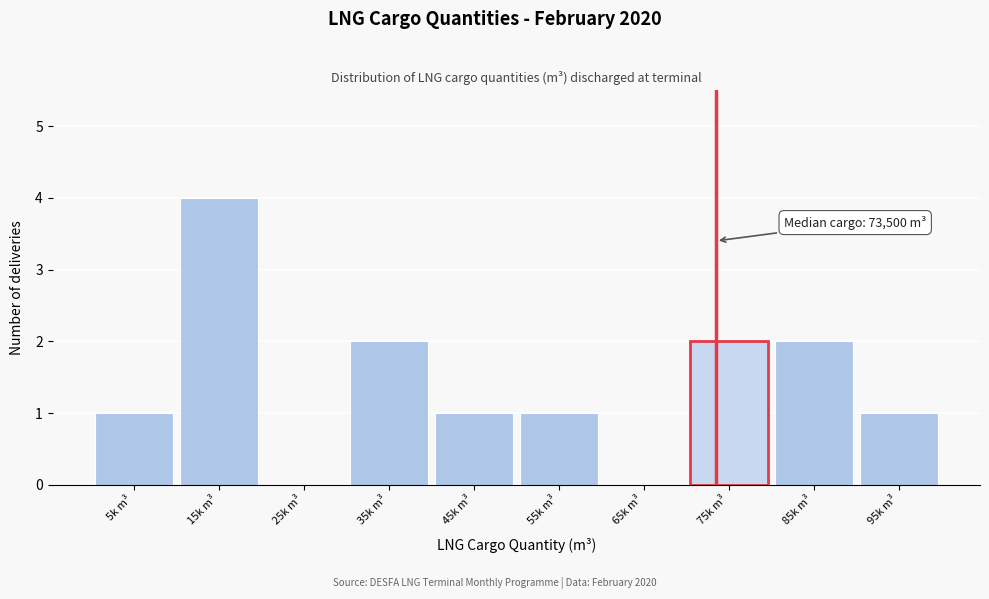

Reading left to right, extract all data points from this chart.

5k m³=1	15k m³=4	25k m³=0	35k m³=2	45k m³=1	55k m³=1	65k m³=0	75k m³=2	85k m³=2	95k m³=1